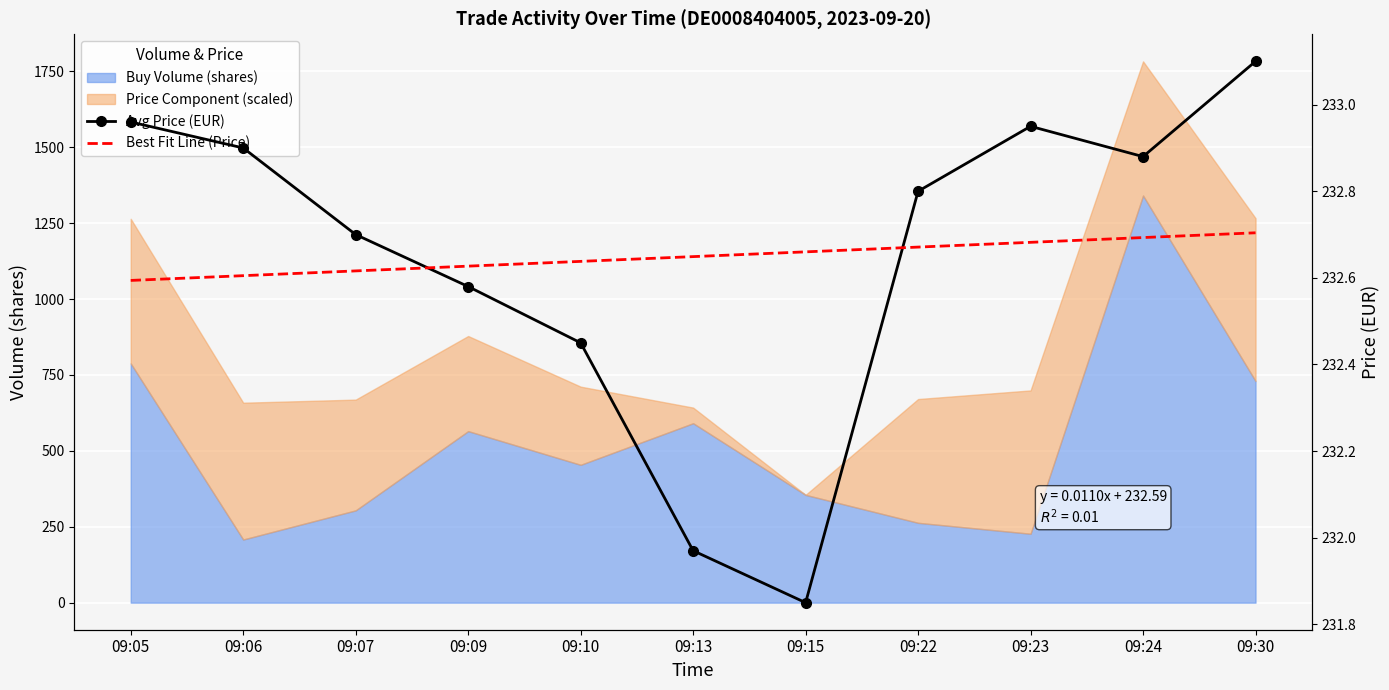

How many intersections are there between Best Fit Line (Price) and Avg Price (EUR)?

2